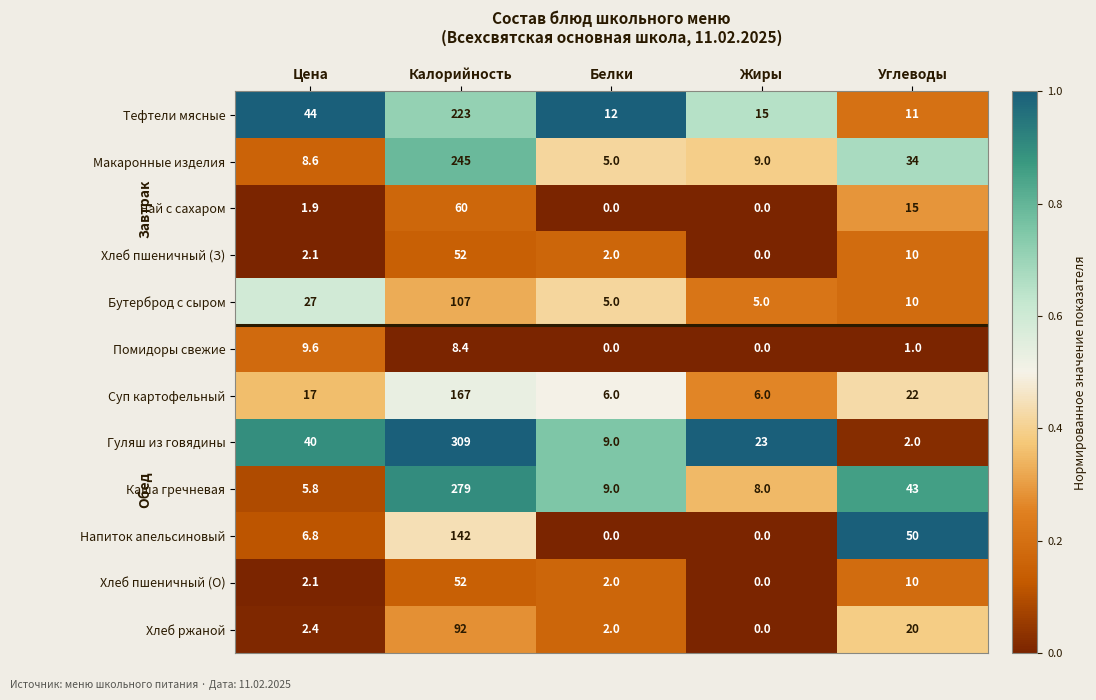

What is the greatest value displayed?

309.0